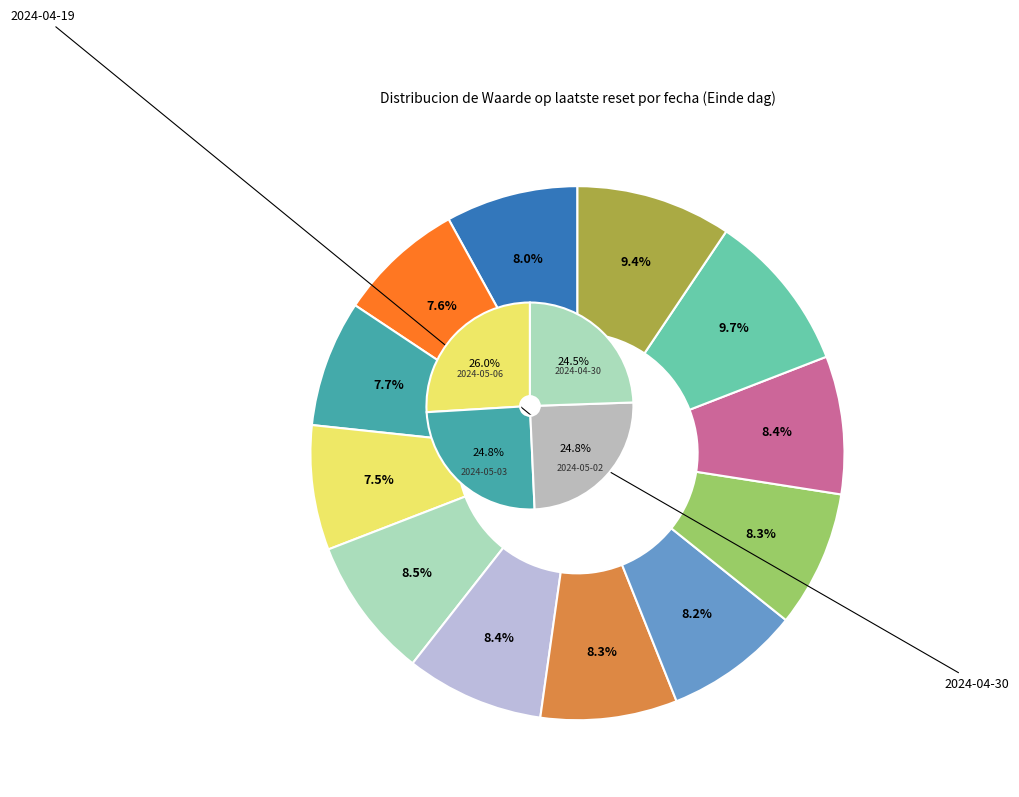

Is it true that 2024-04-19 is 17% of the pie?

False